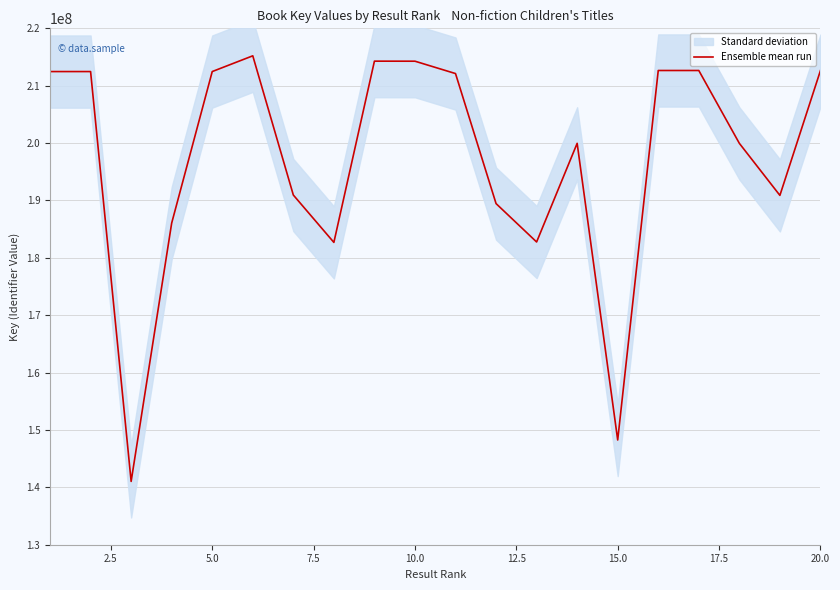

What is the highest value of the Ensemble mean run series?

215210288